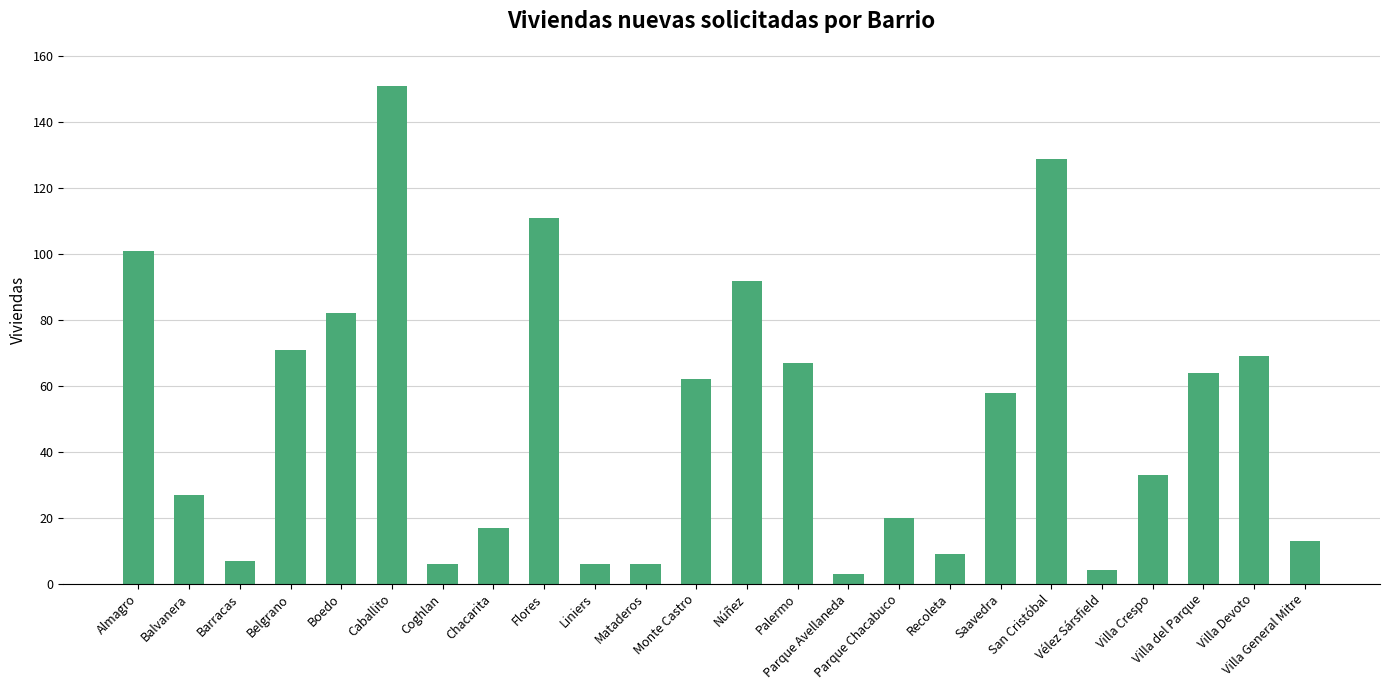

The chart shows a value of 6 at Mataderos. True or false?

True